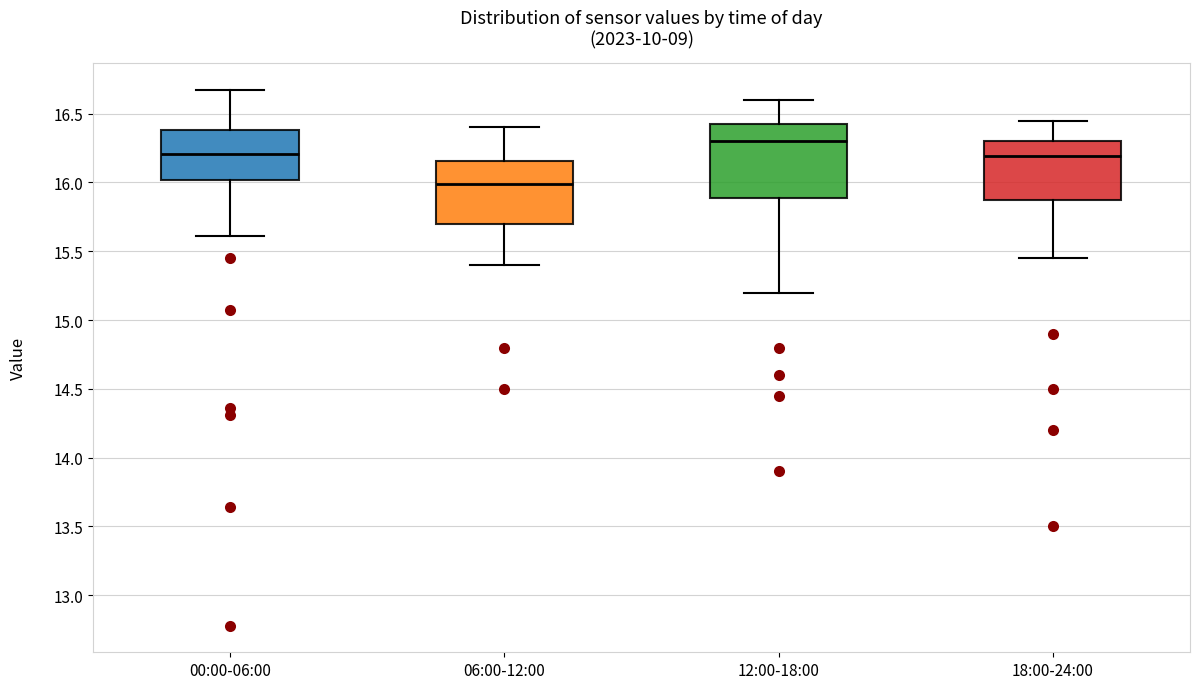

Which box's median line is the highest?

12:00-18:00